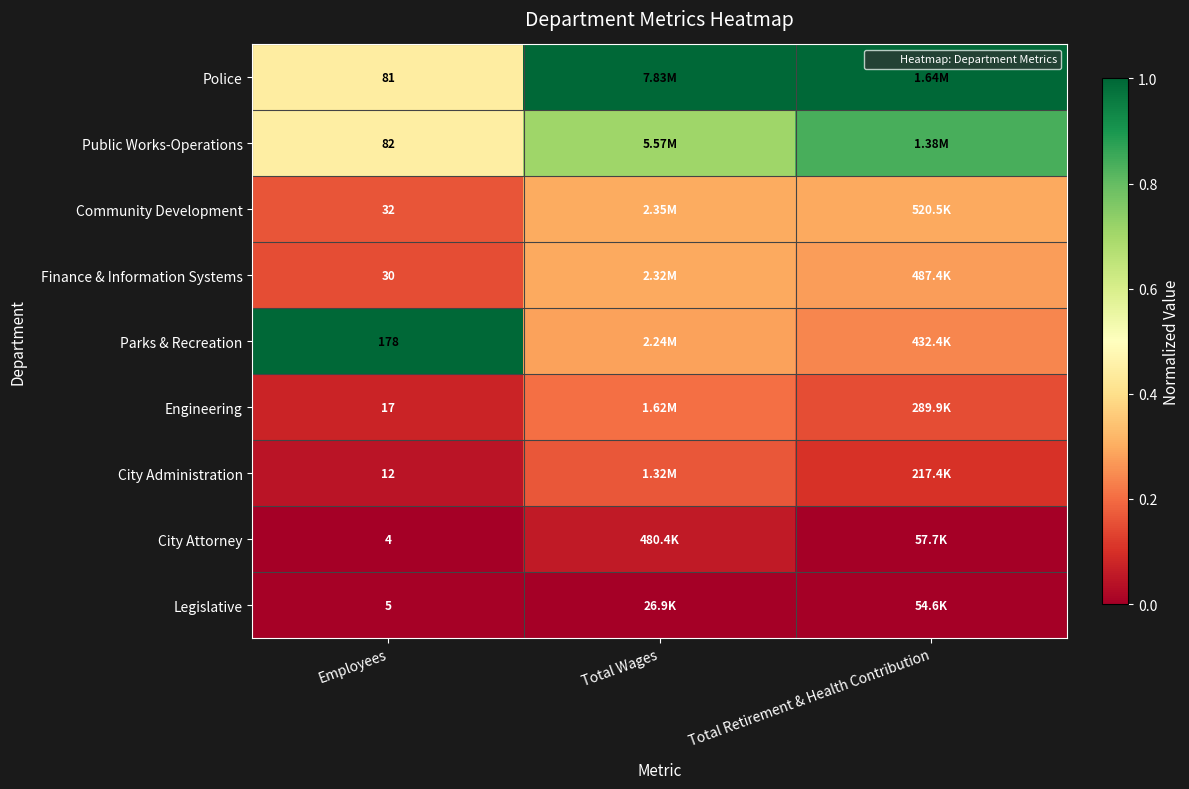

At how many categories does at least one series exceed 0?

3